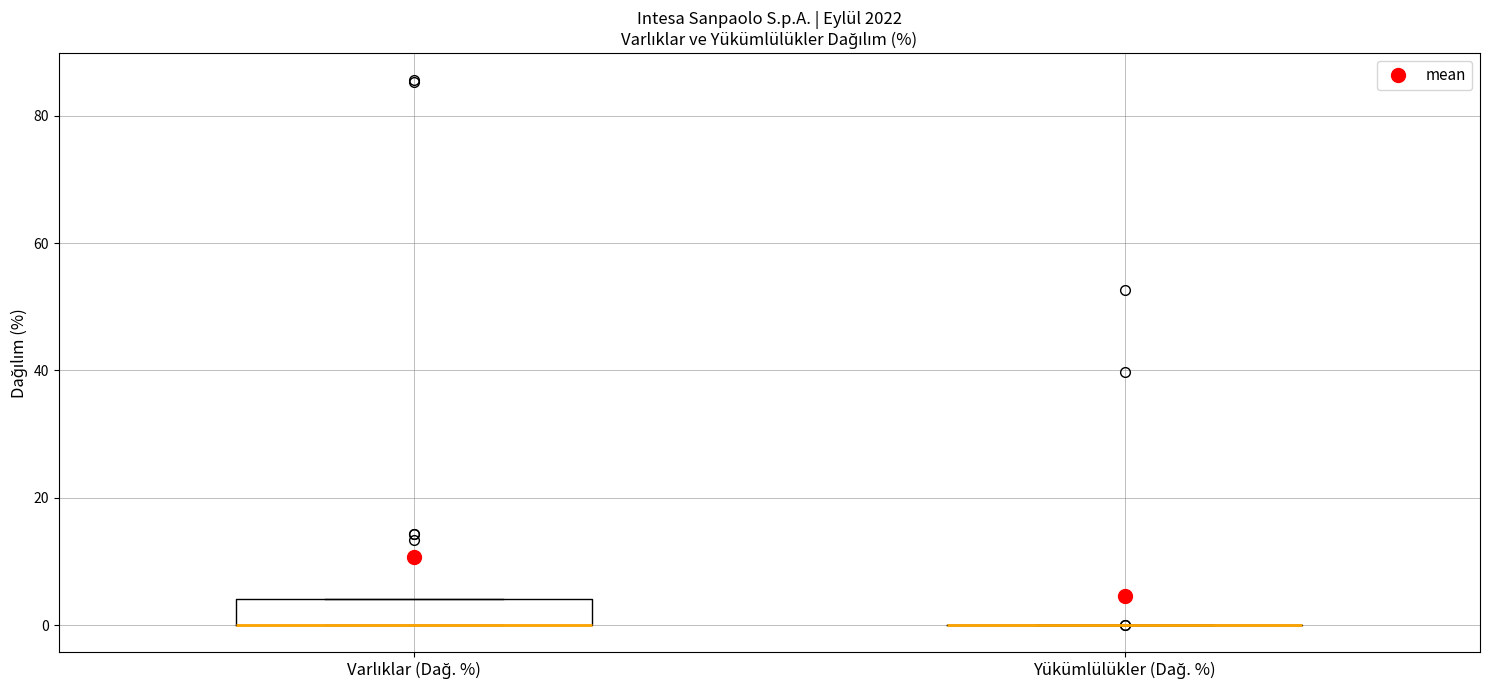

Reading left to right, read every box against the y-axis: the position of its median line, the range the box covers, and the ends of its whiskers. The values are not printed on the chart, so give them approximately, as read against the axis.

Varlıklar (Dağ. %): median 0 (drawn on the box's lower edge), box 0 to 4, whiskers 0 to 4
Yükümlülükler (Dağ. %): box collapsed to a line at 0, whiskers 0 to 0